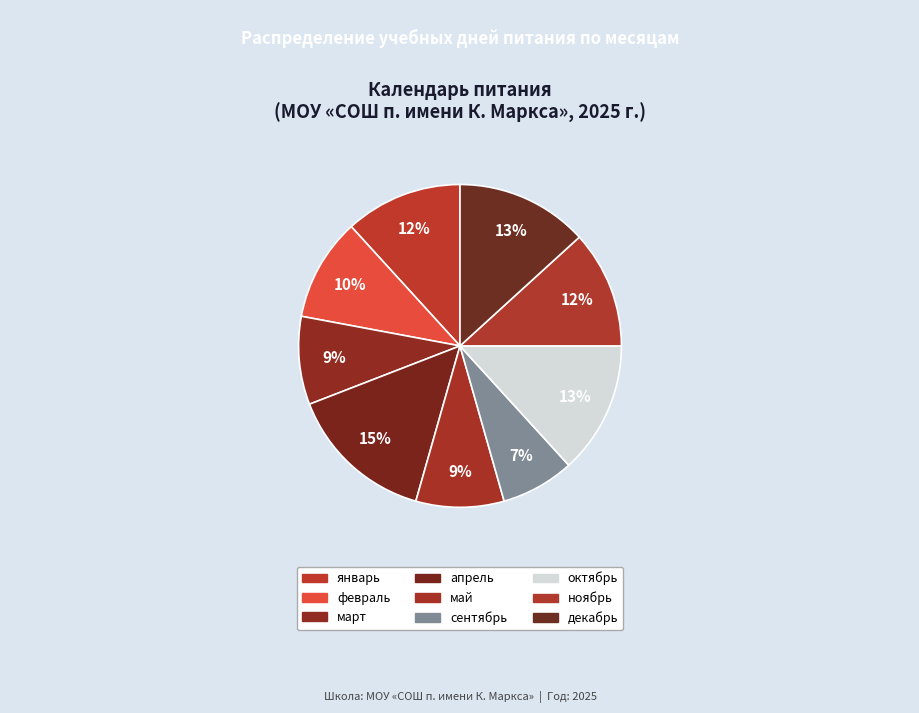

Is there a majority slice in this chart?

No